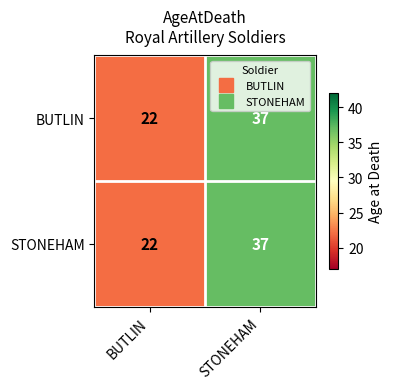

What is the maximum value for BUTLIN?

37